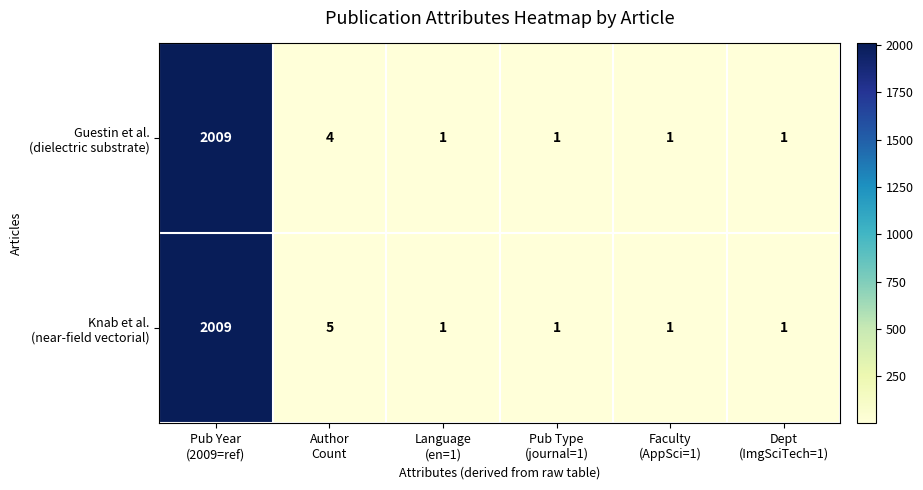

At which category is the sum across all series the highest?

Pub Year
(2009=ref)